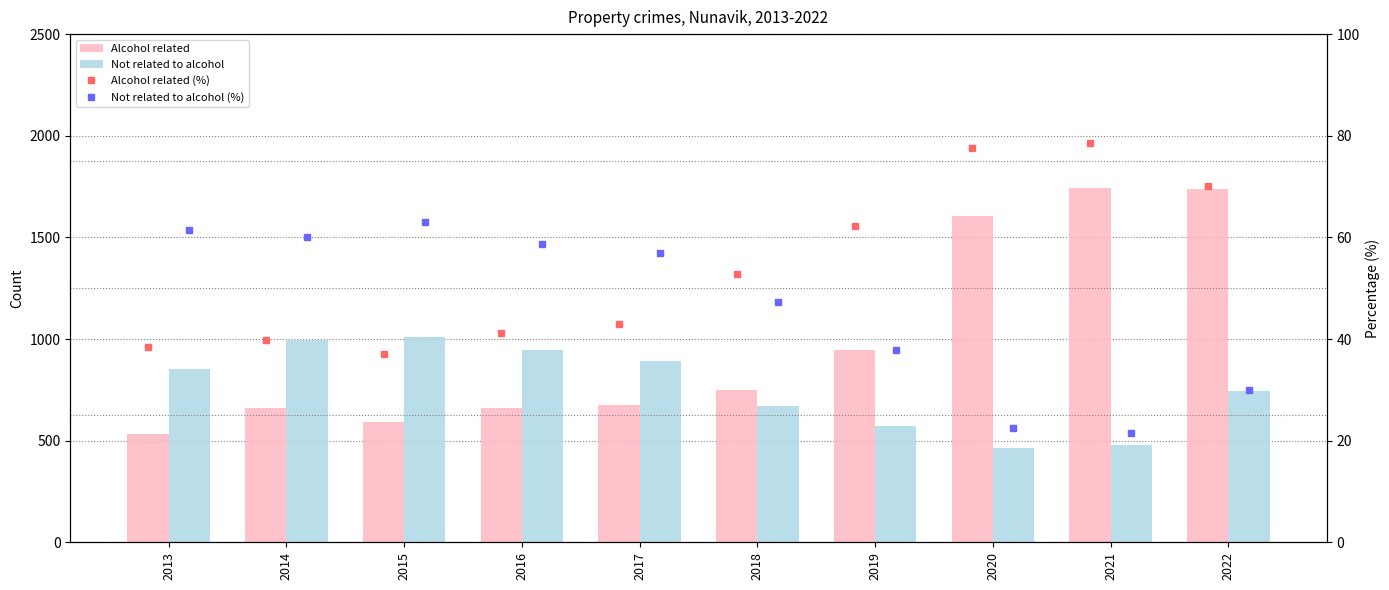

Is it true that Alcohol related equals 1368.8 at 2019?

False